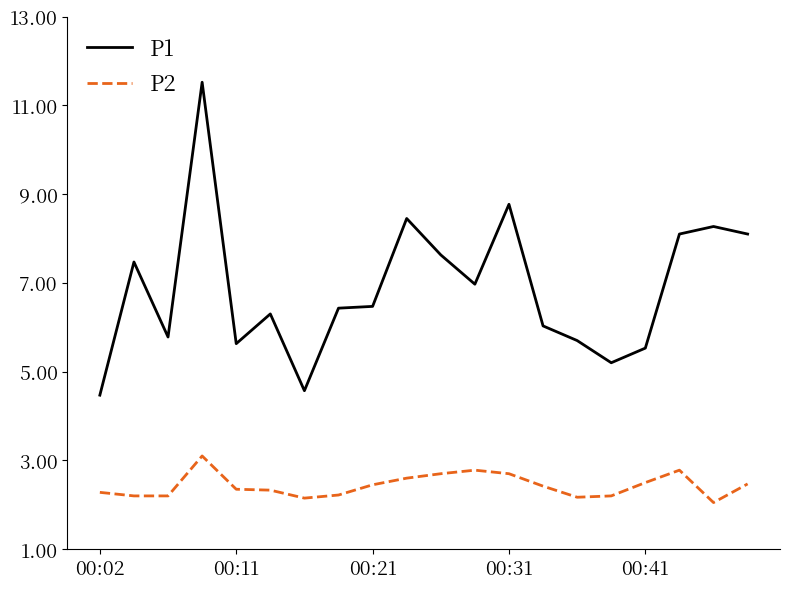

List the series in order of their overall mean, lowest first.

P2, P1